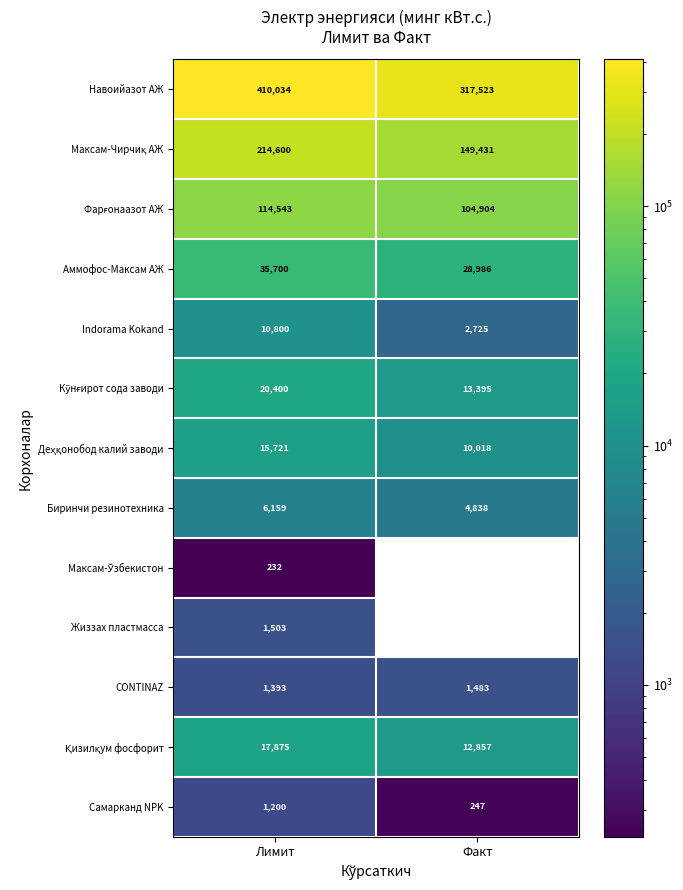

How many data points does each series have?

2